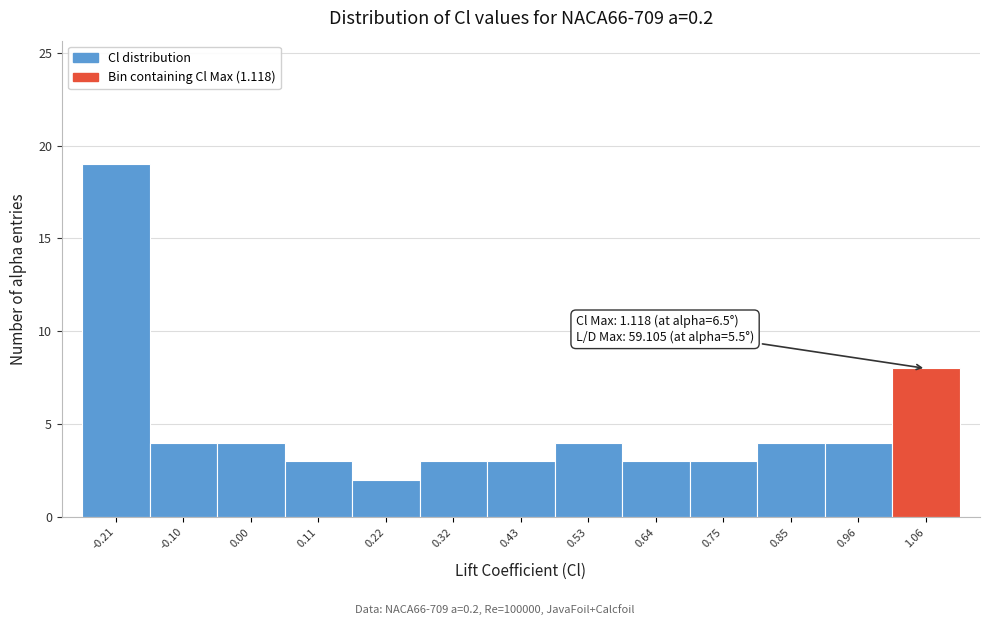

Over which range of the x-axis is the bar tallest?

-0.26 to -0.16